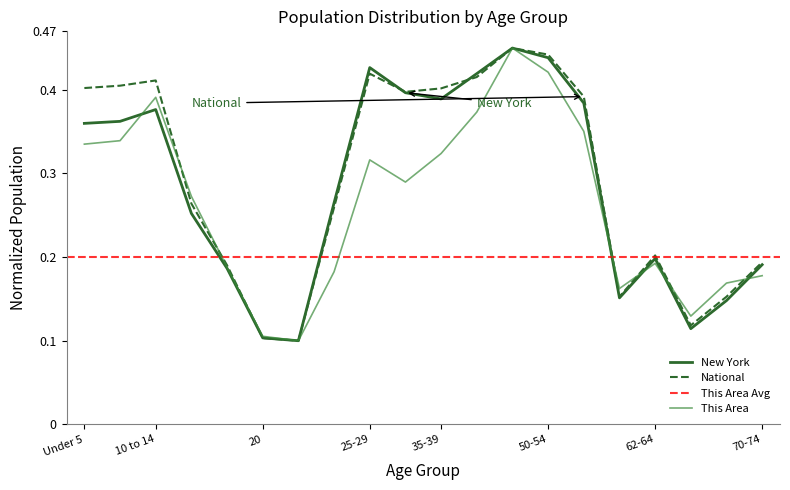

What is the label of the 2nd point from the left?

5 to 9